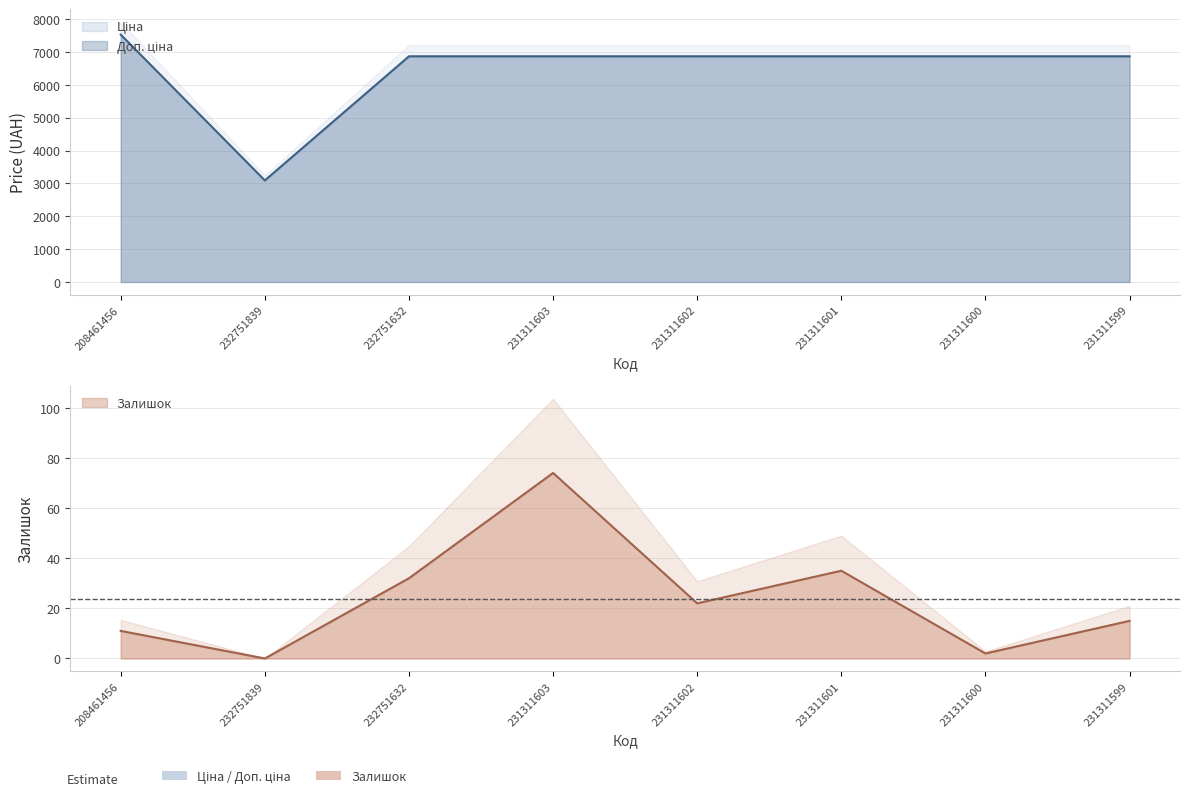

At how many categories does at least one series exceed 2032?

8